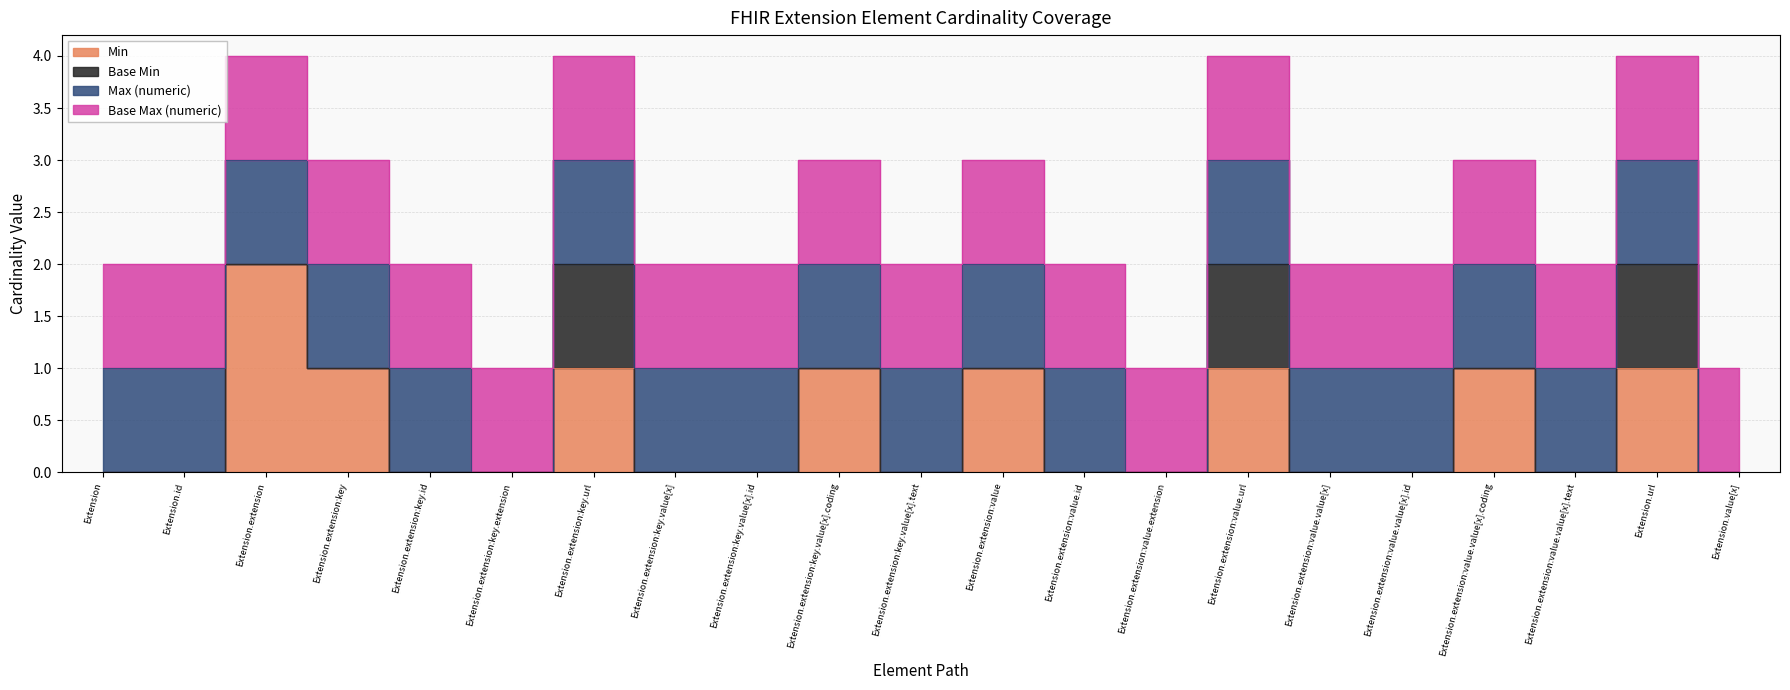

At how many categories does at least one series exceed 0?

21